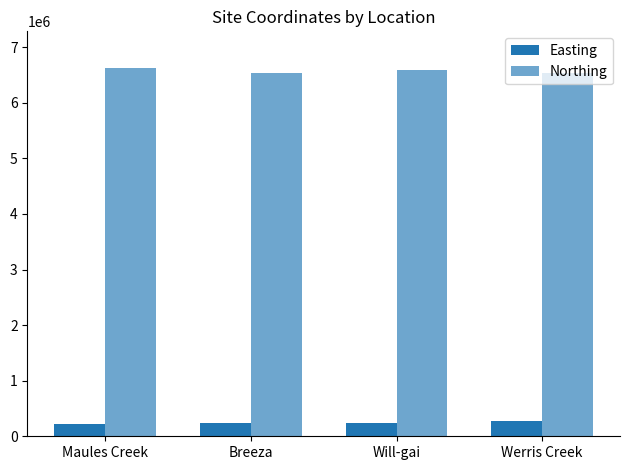

Does the chart contain stacked bars?

No